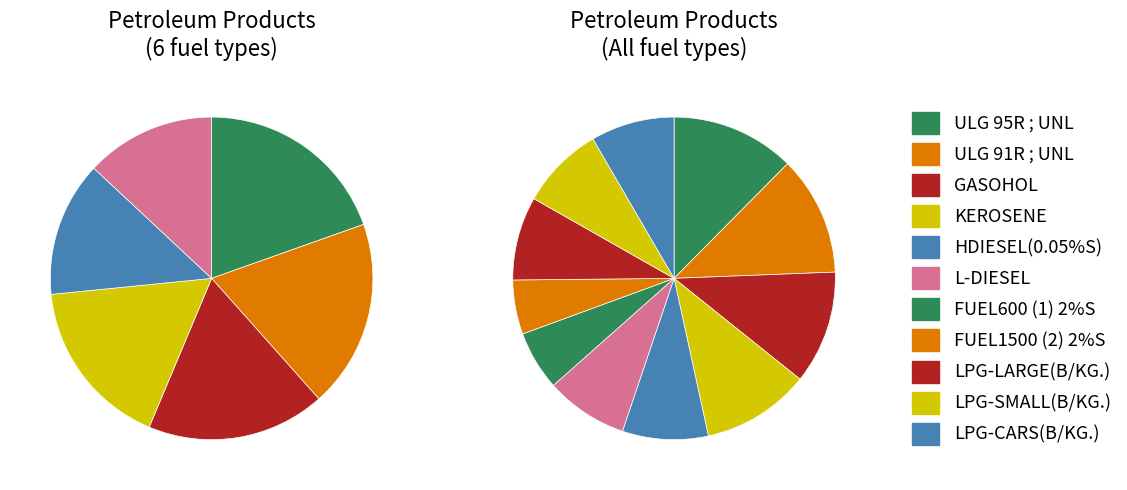

To the nearest percent, what portion does HDIESEL(0.05%S) represent?

9%